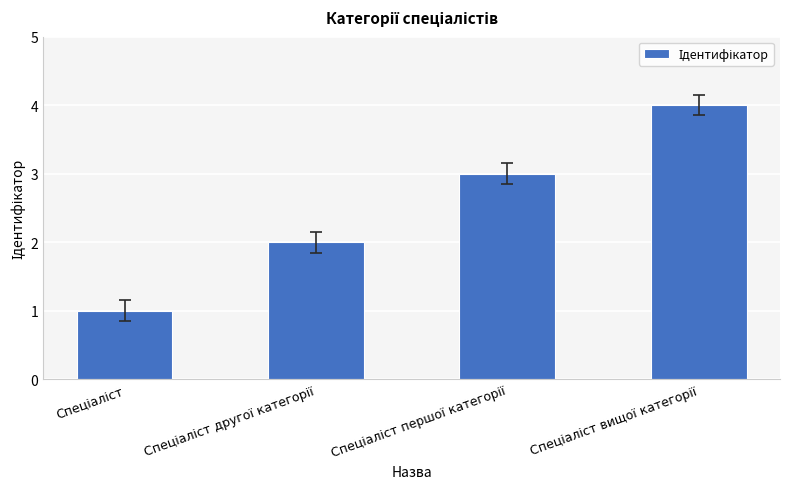

What is the sum of all values?

10